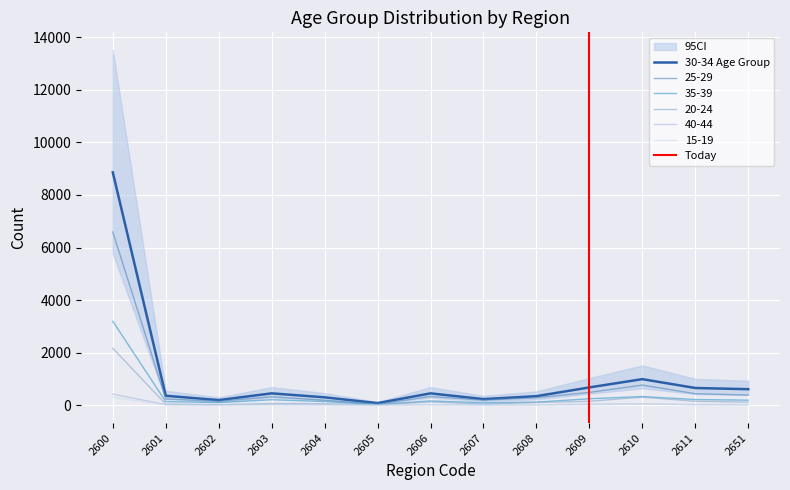

True or false: 30-34 and 35-39 cross at least once.

False